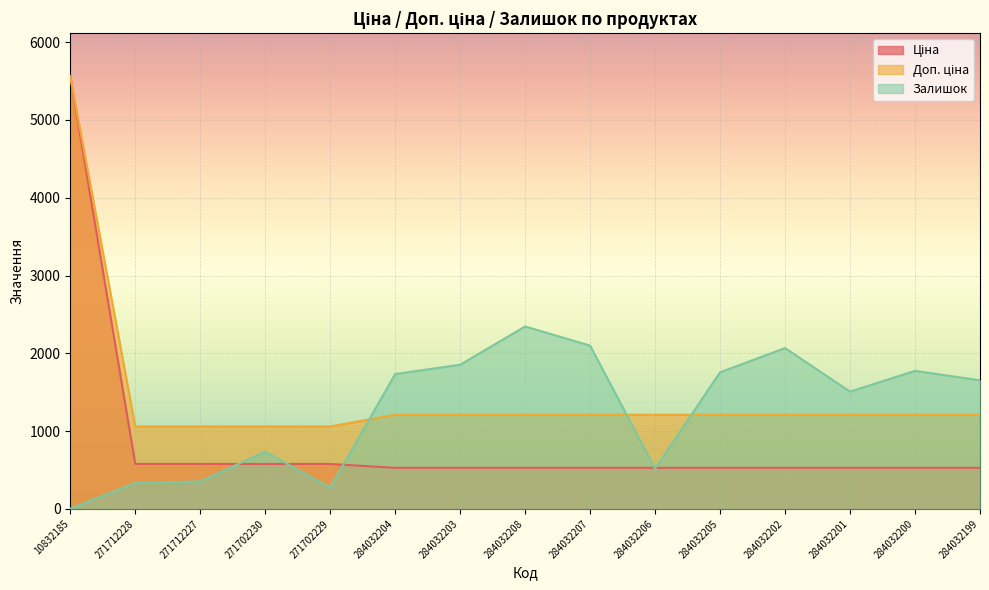

How many lines are shown in the chart?

3